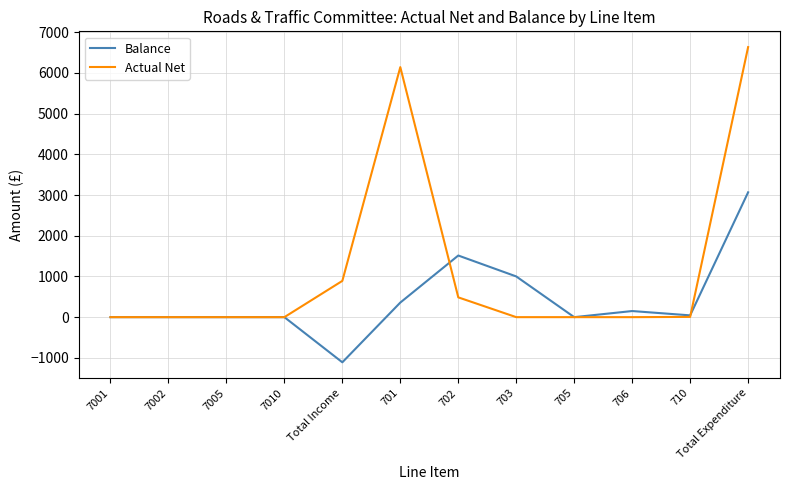

Is the value of Balance at Total Income greater than the value of Actual Net at Total Expenditure?

No